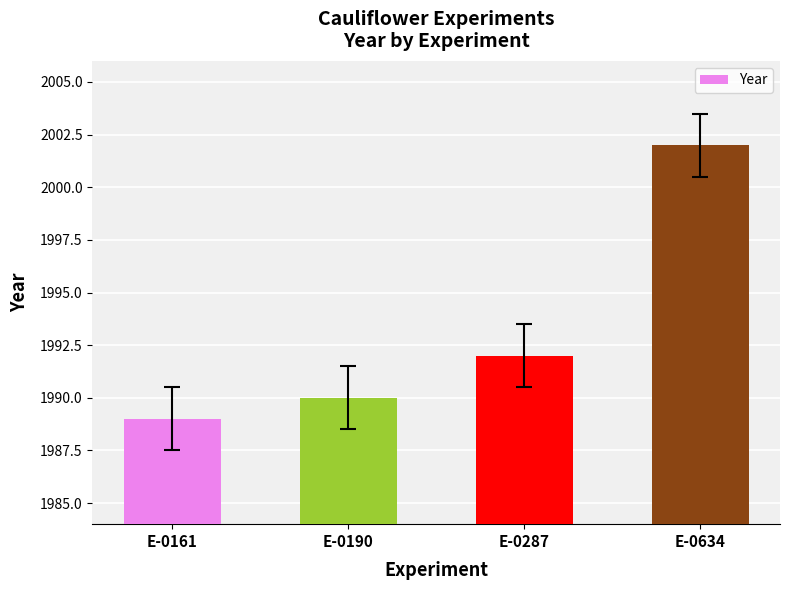

The chart shows a value of 2002 at E-0634. True or false?

True